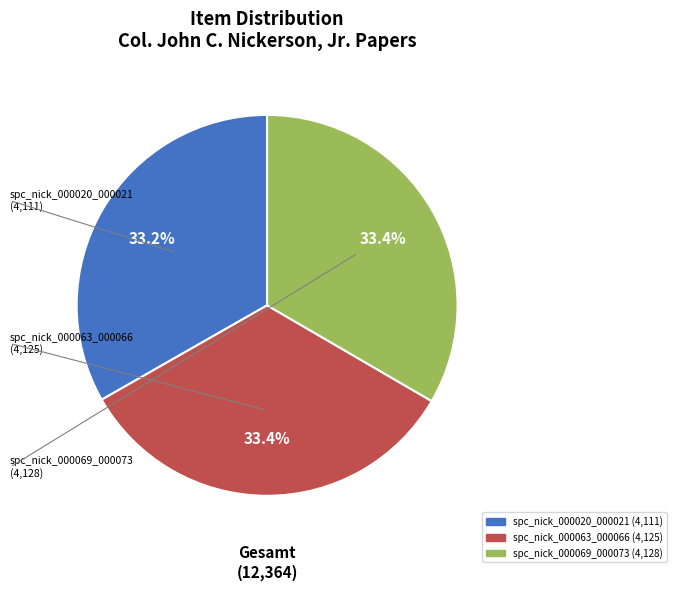

True or false: spc_nick_000069_000073 accounts for 33% of the total.

True